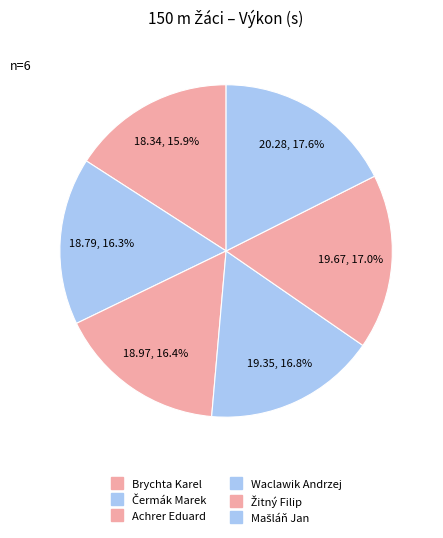

How many segments does this pie chart have?

6